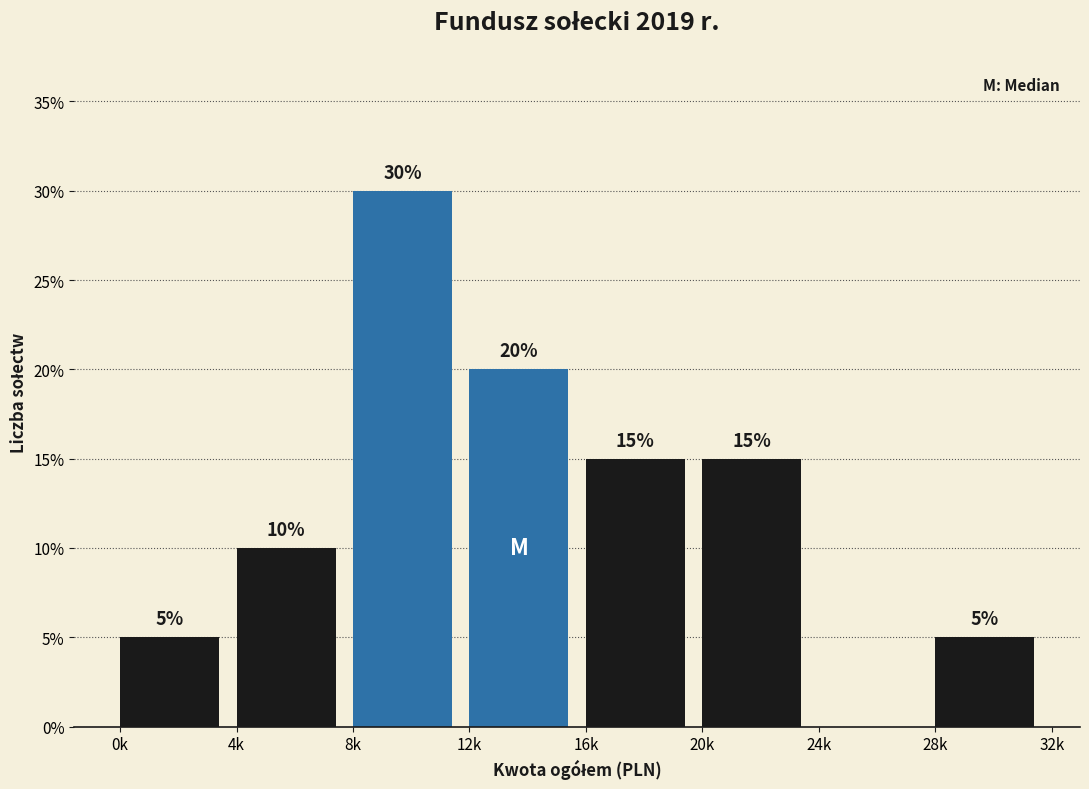

Reading left to right, transcribe all the data shown in this chart.

0k=5	4k=10	8k=30	12k=20	16k=15	20k=15	24k=0	28k=5